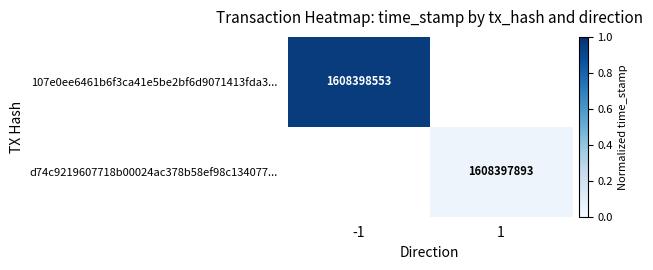

What is the maximum value shown in the chart?

0.9